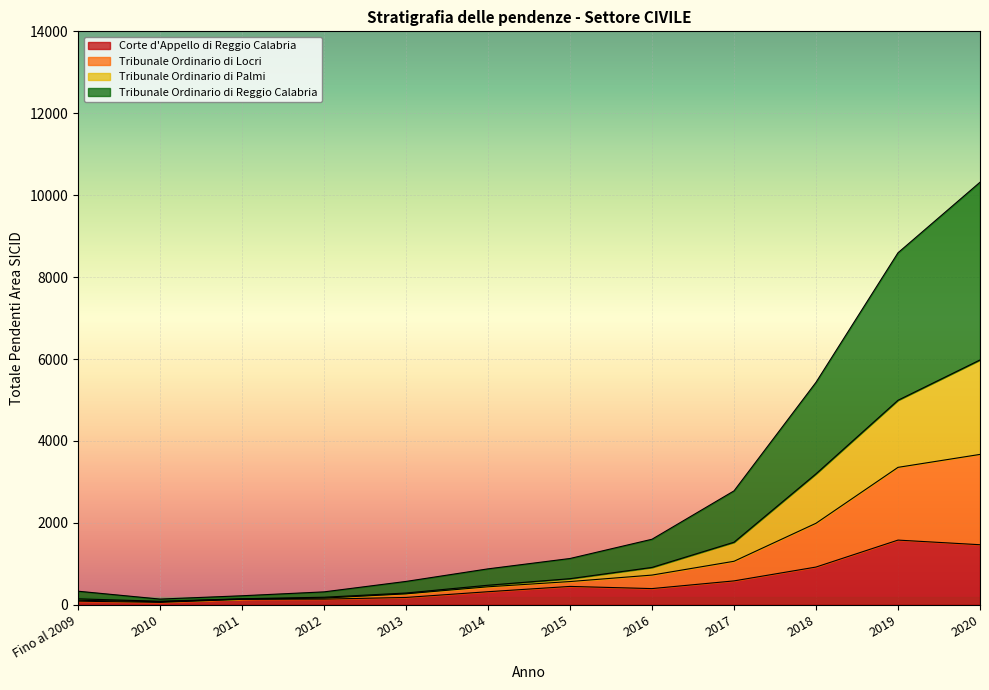

Where is the first local minimum for Tribunale Ordinario di Palmi?

2010